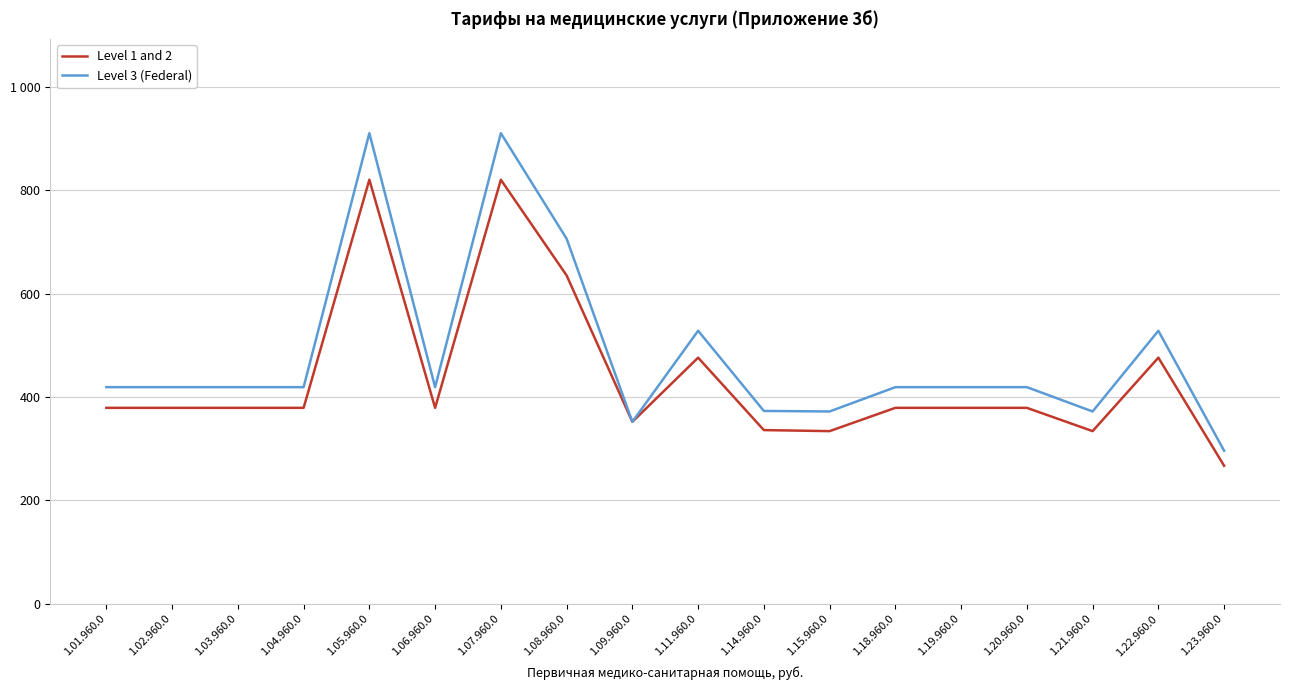

Is this an area chart (filled region under the line)?

No